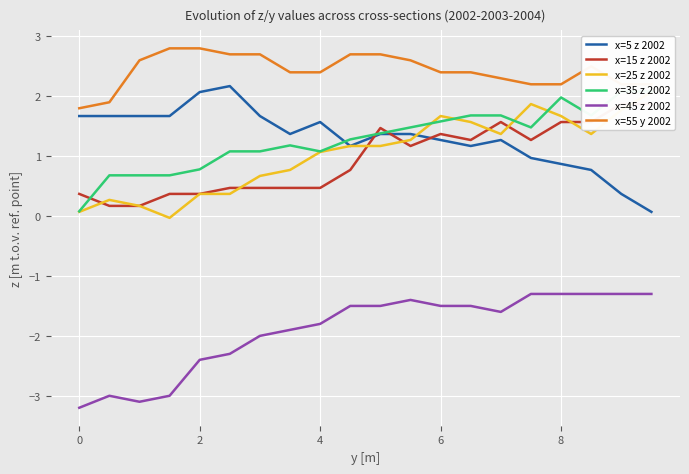

What is the smallest value displayed?

-3.2